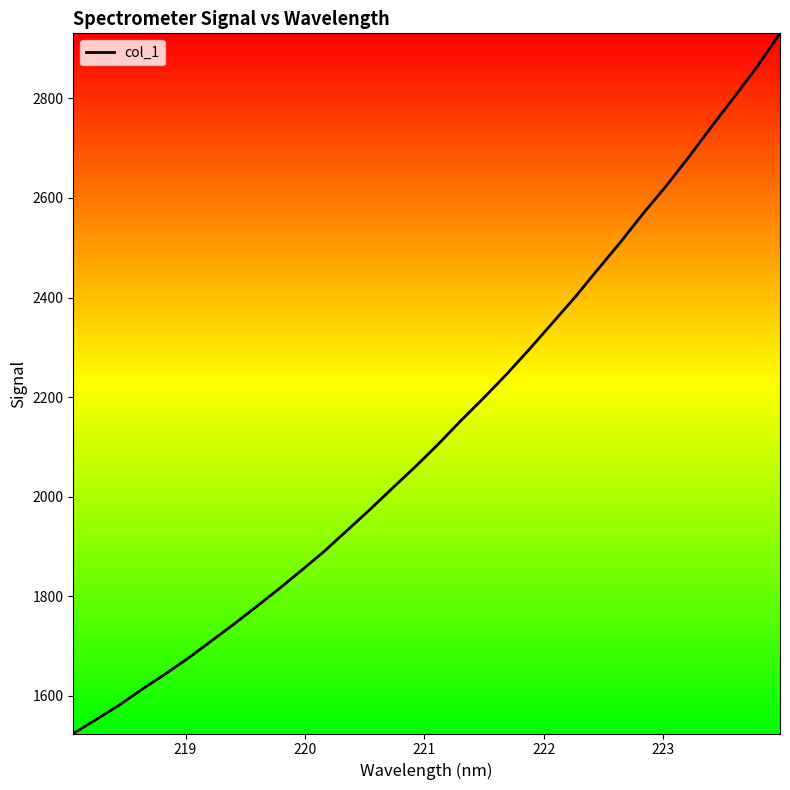

What is the average value?

2134.1